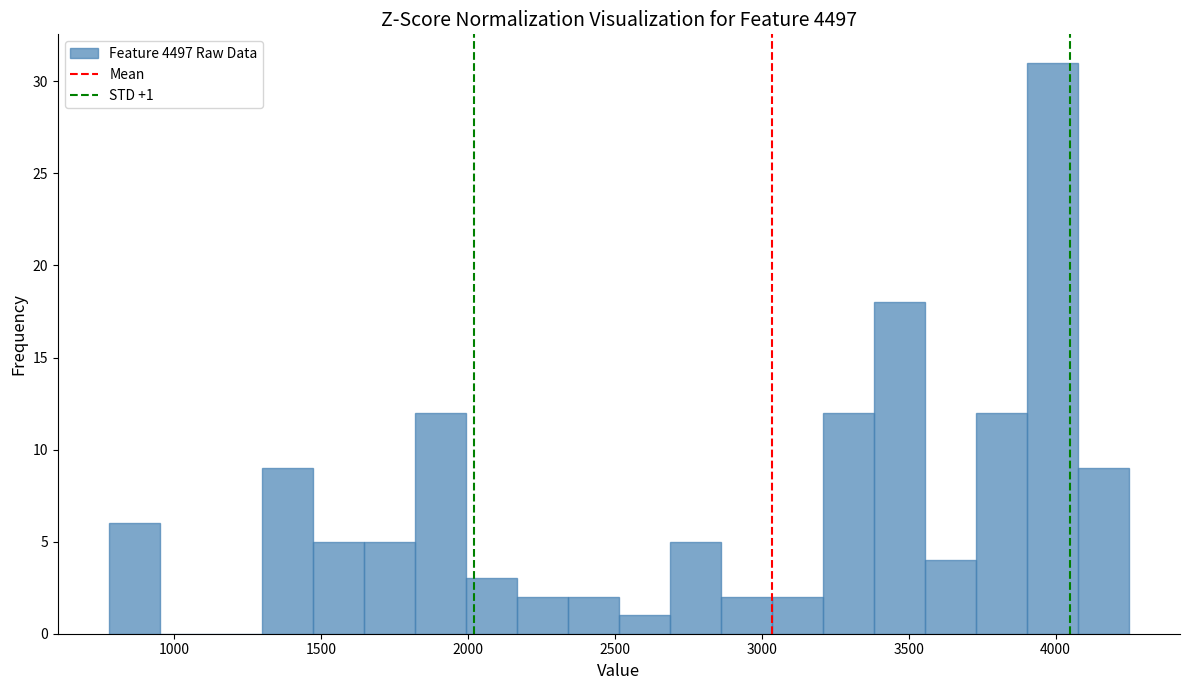

Read against the x-axis, roughly where is the centre of the tallest bar?

4000